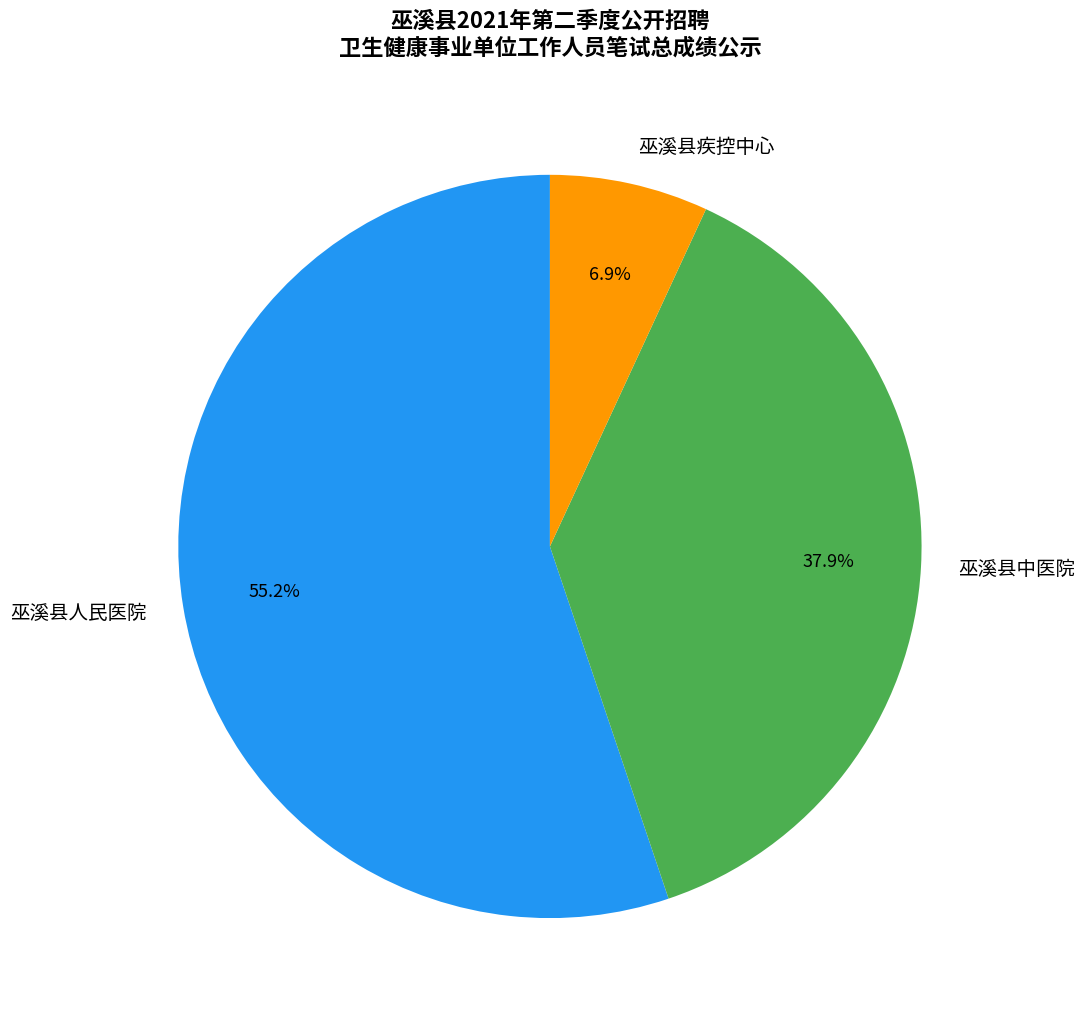

To the nearest percent, what portion does 巫溪县疾控中心 represent?

7%